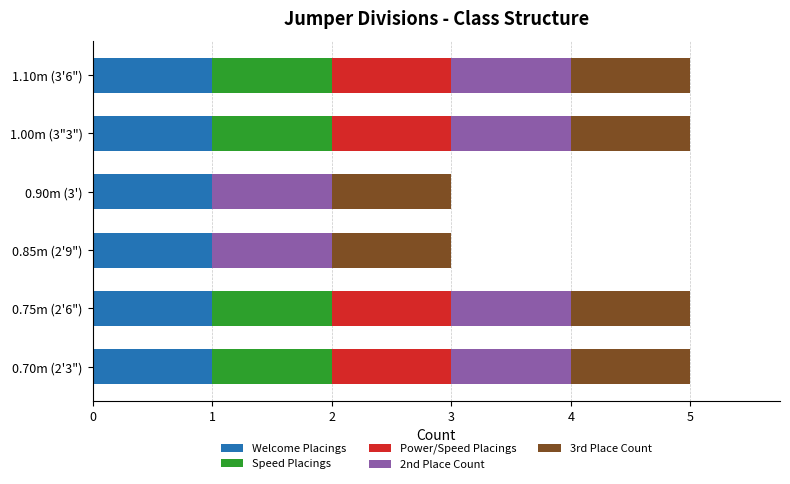

What is the total value across all series at 0.85m (2'9")?

3